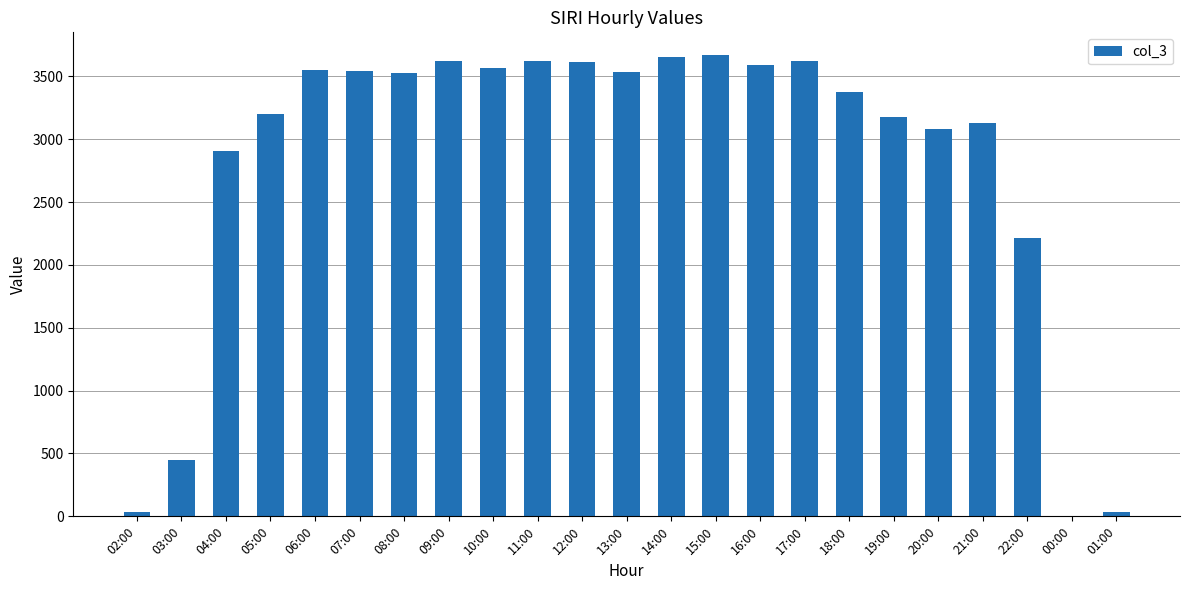

True or false: the data shows 1683 at 10:00.

False